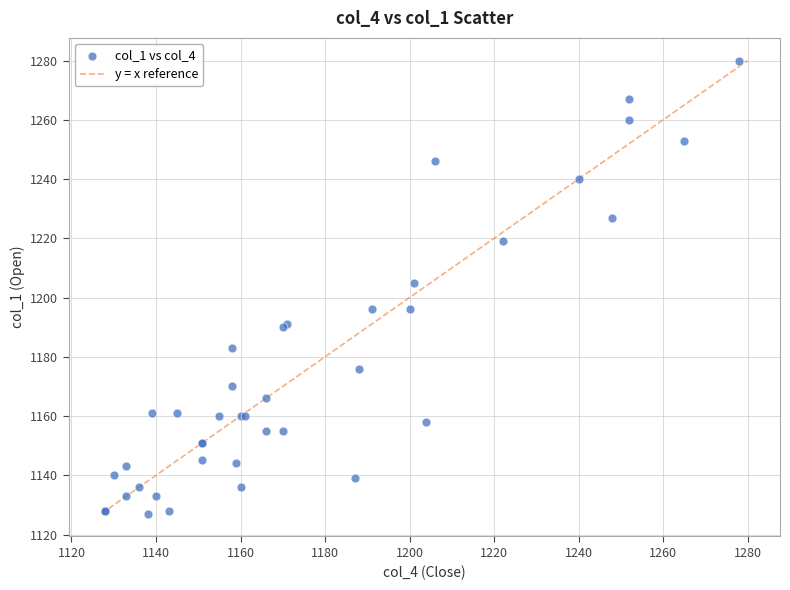

What Y value in the scatter plot is closest to 1203?

1205